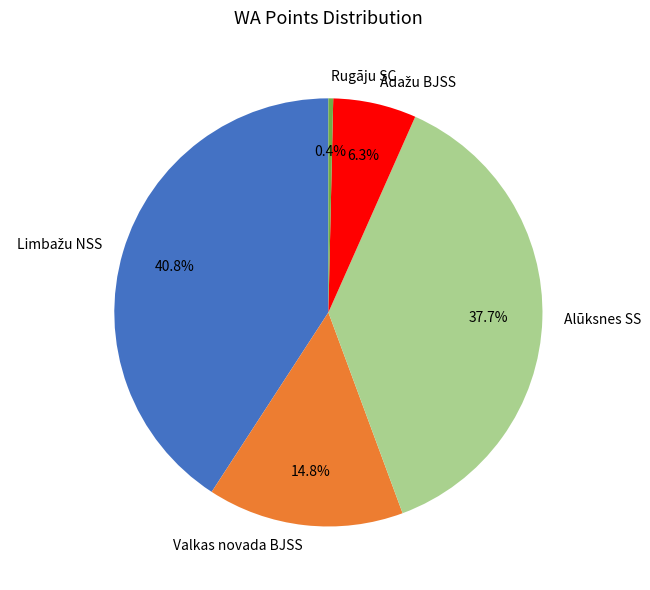

Which slice is the smallest?

Rugāju SC